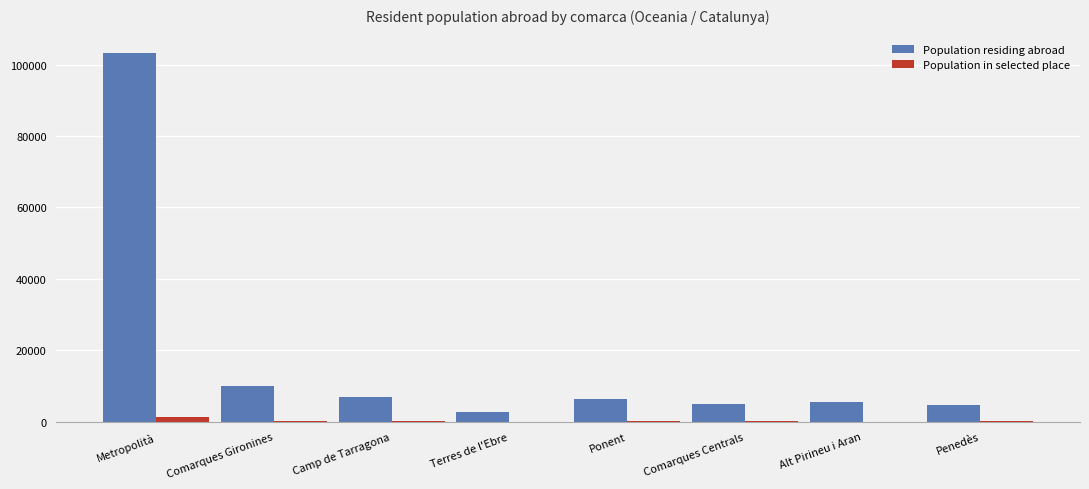

The Population residing abroad series shows 6235 at Ponent. True or false?

True